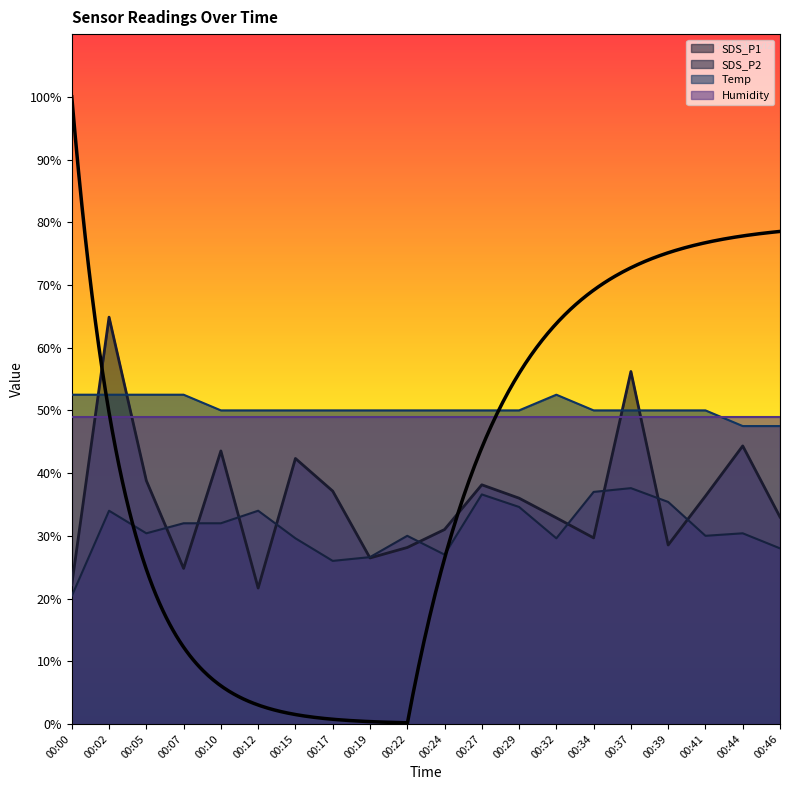

Where is the first local minimum for SDS_P1?

00:07